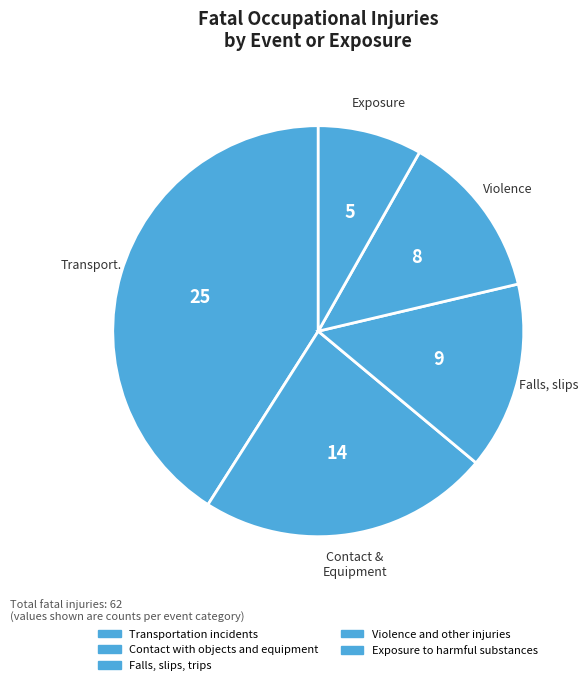

What portion of the pie excludes Contact with objects and equipment?

77.0%